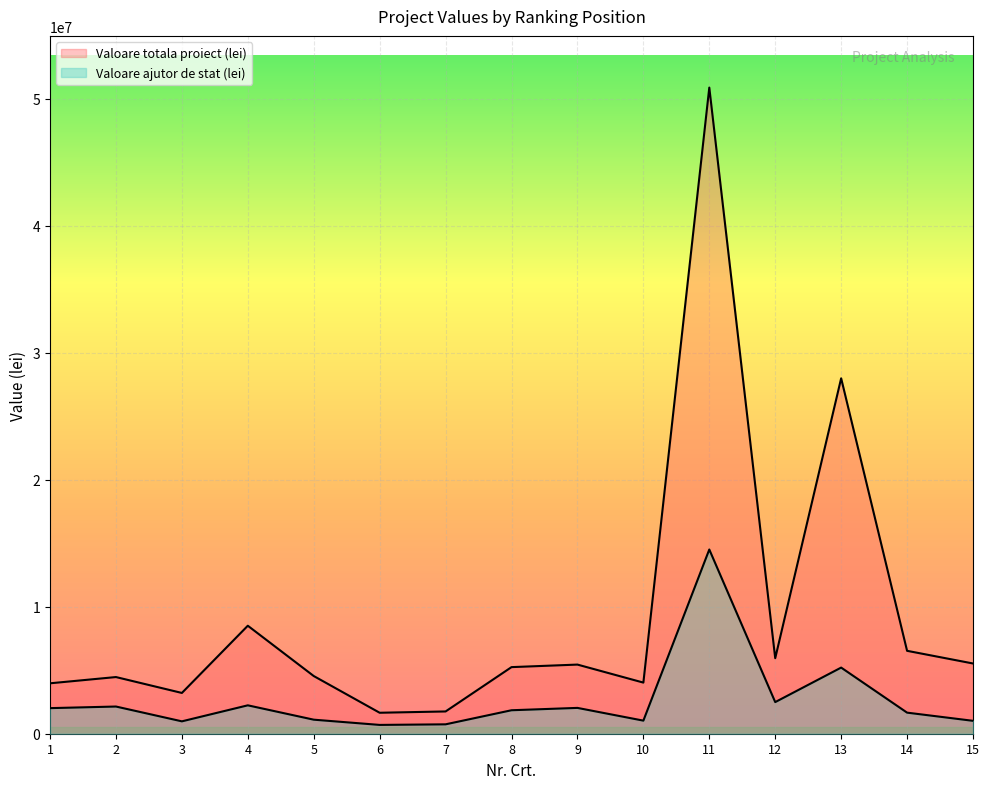

What are all the series names shown in the legend?

Valoare totala proiect (lei), Valoare ajutor de stat (lei)